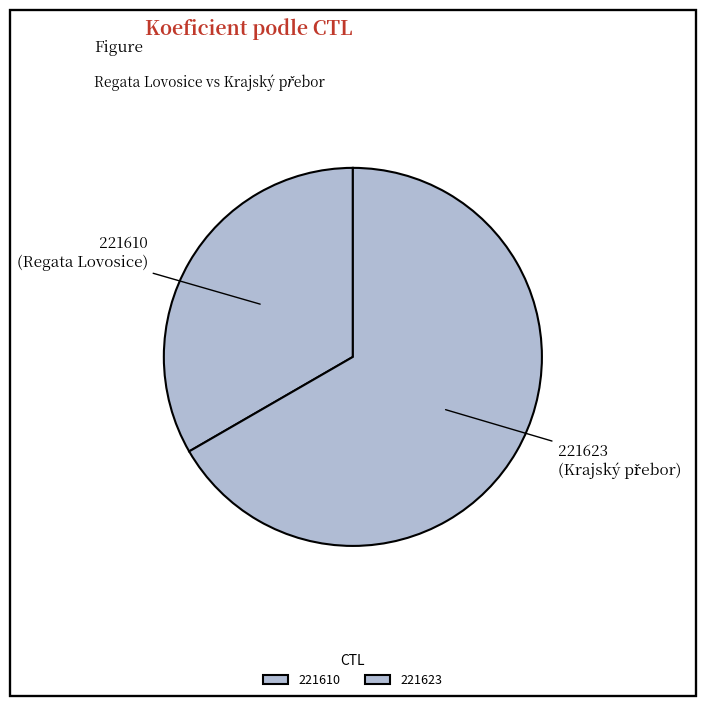

Does any single category account for the majority?

Yes